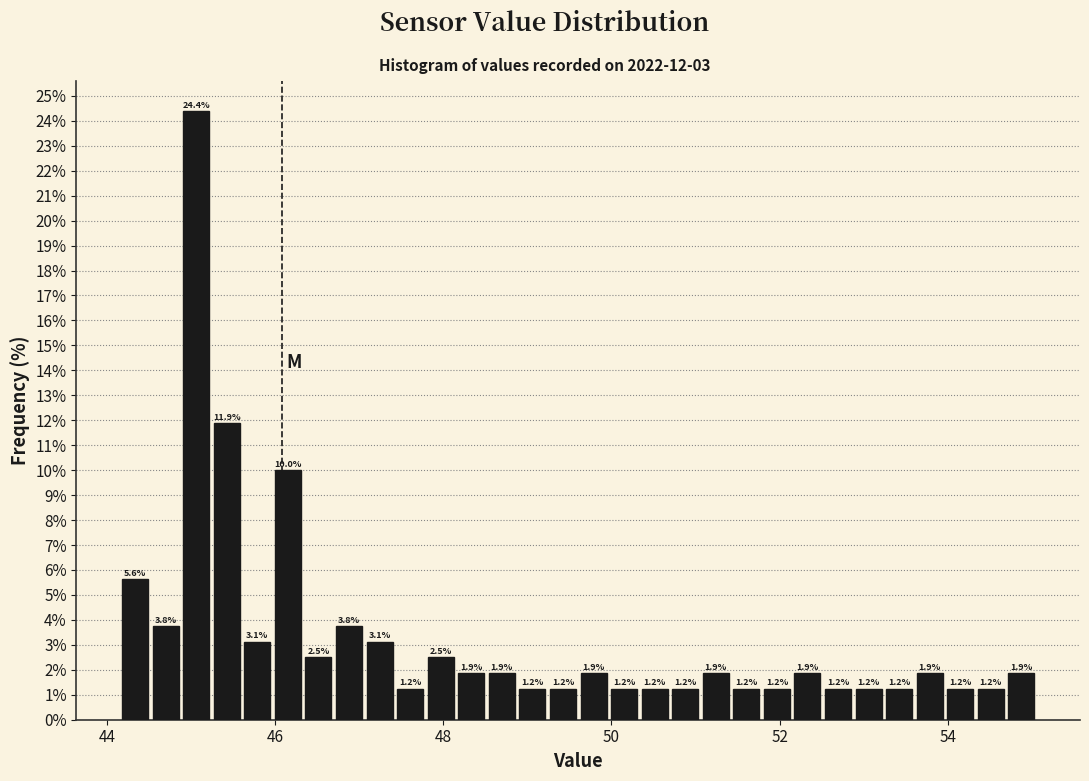

Around what value on the x-axis is the tallest bar? Give the approximate position of its centre, as read against the axis.

45.0